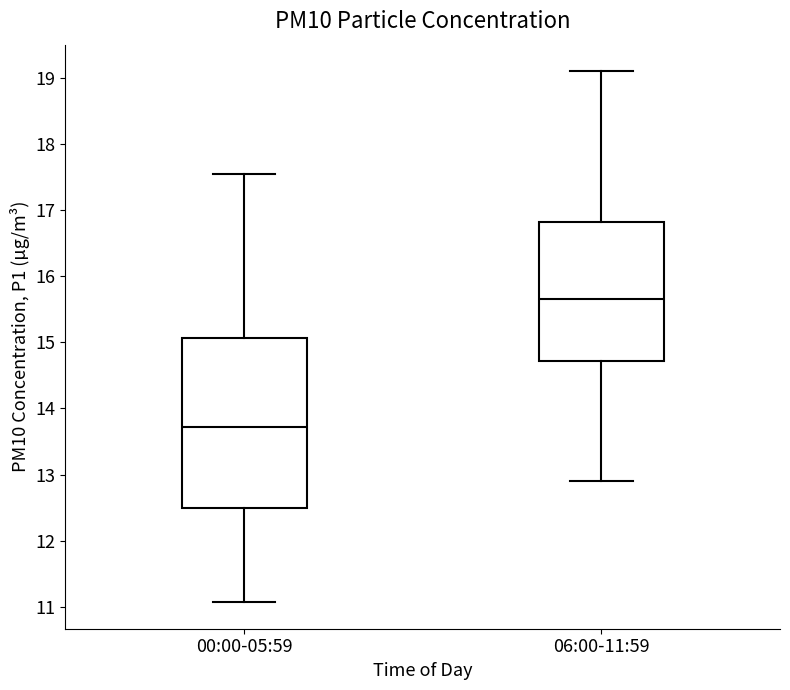

Which box is the tallest, from its lower edge to its upper edge?

00:00-05:59